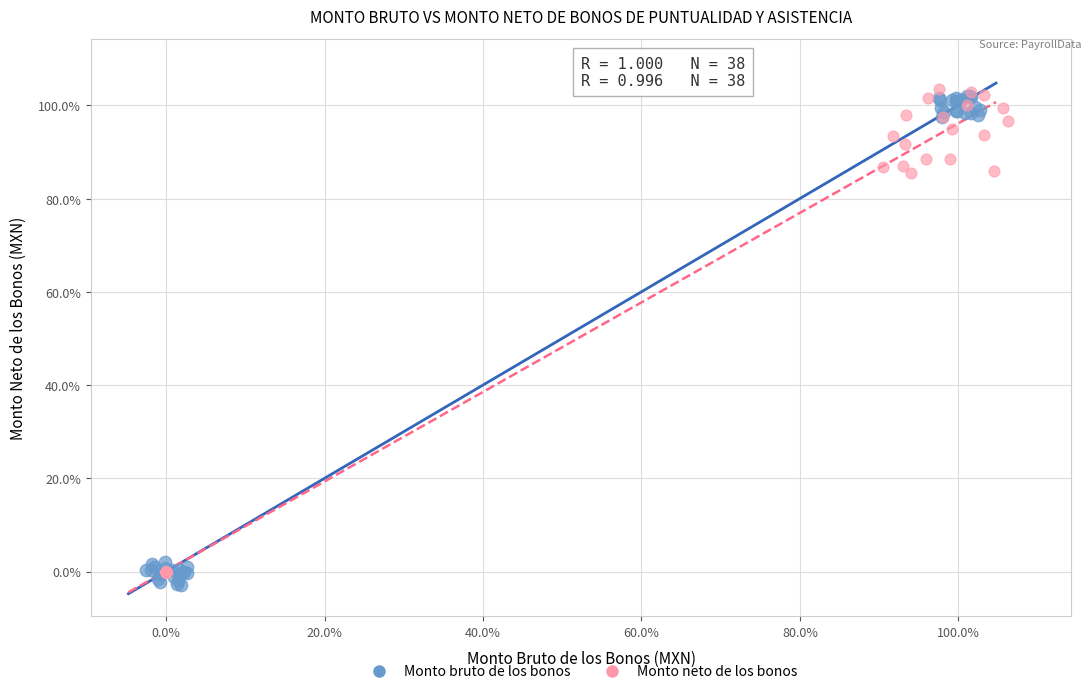

What are all the series names shown in the legend?

Monto bruto de los bonos, Monto neto de los bonos